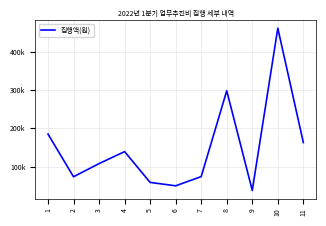

What is the value of the 6th point from the left?

50000